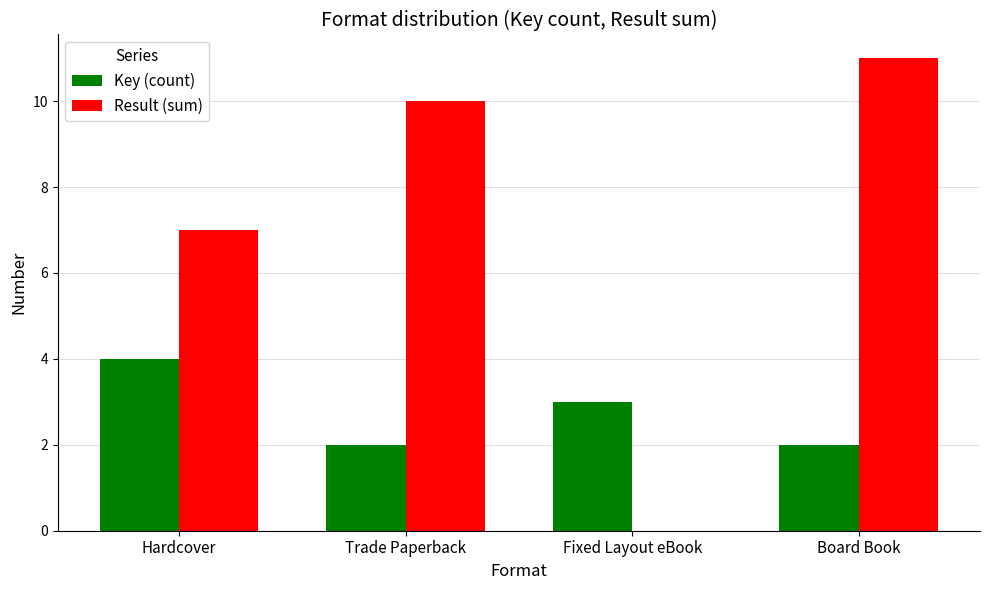

Which series has the largest total across all categories?

Result (sum)